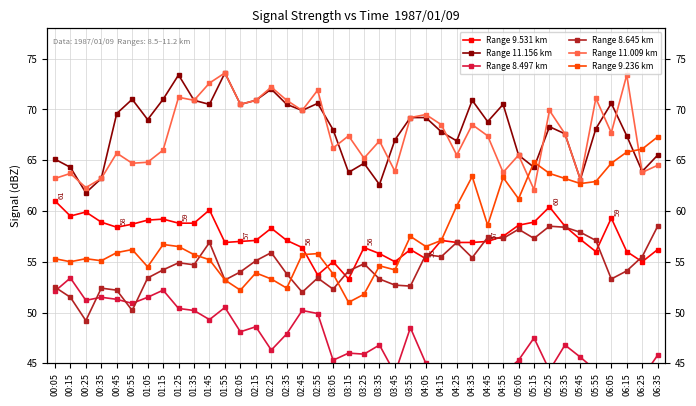

Which series has the largest total across all categories?

Range 11.156 km